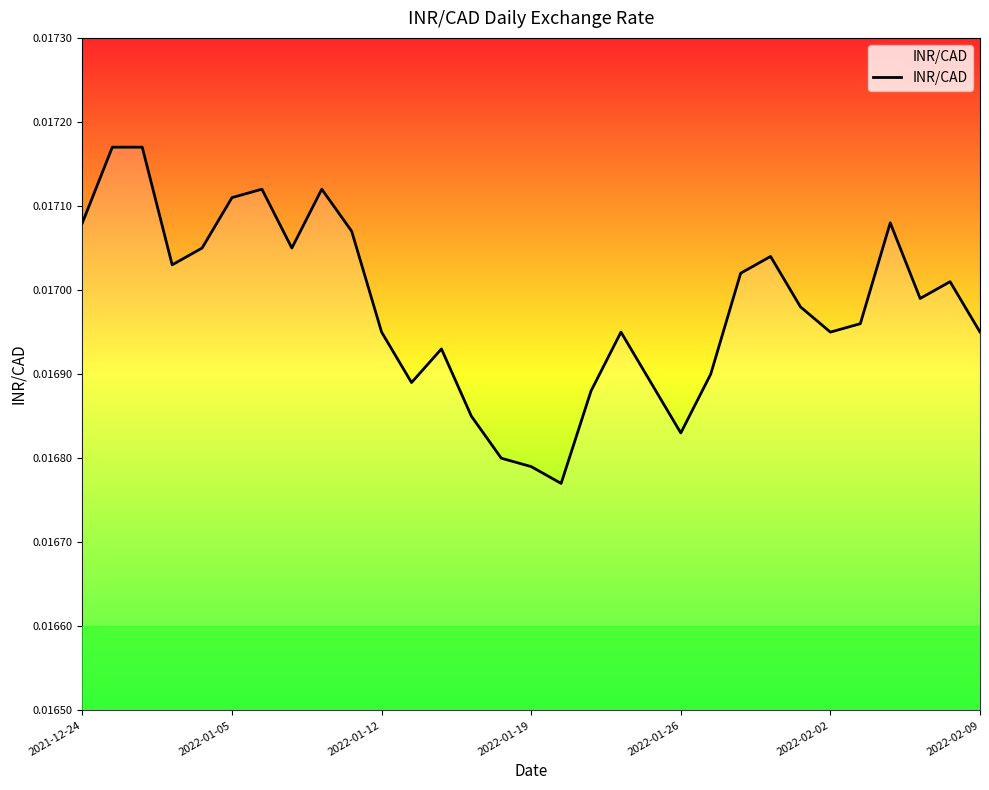

How many lines are shown in the chart?

1